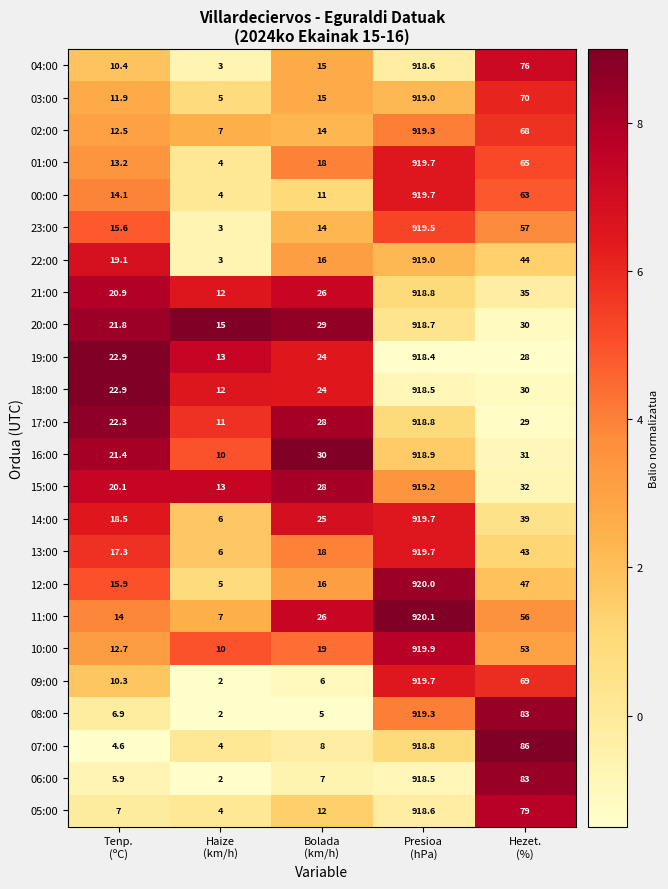

Which series has the largest total across all categories?

11:00